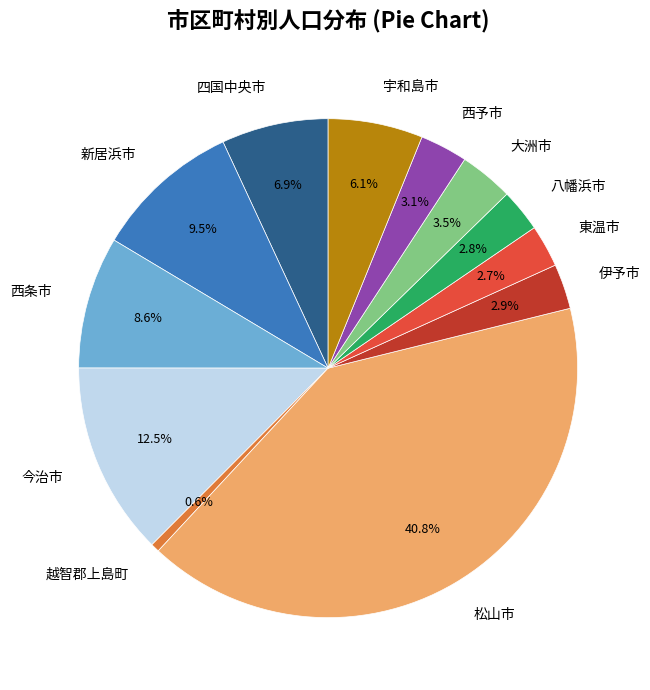

What is the largest slice in the pie chart?

松山市